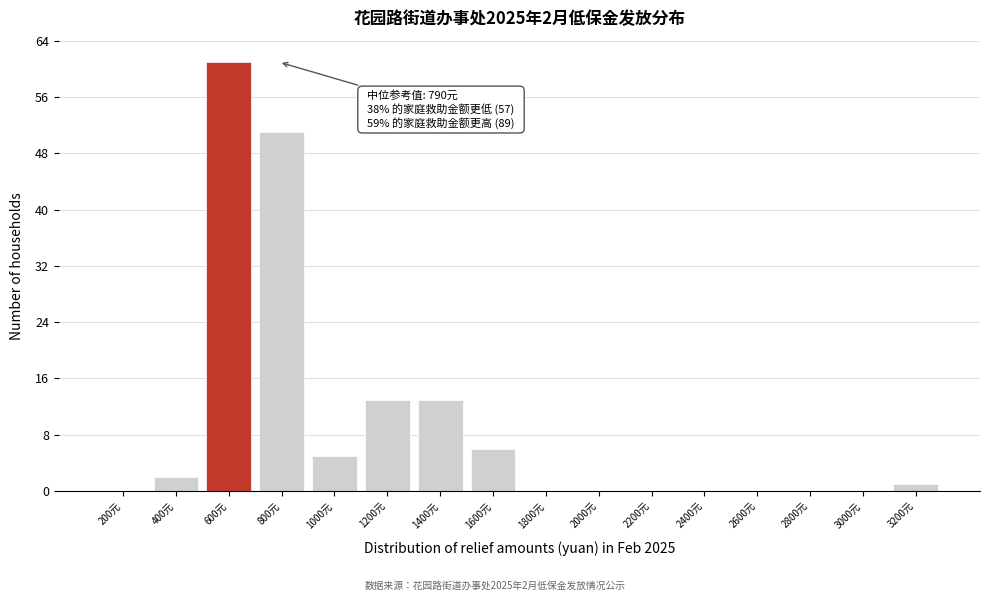

Reading left to right, extract all data points from this chart.

200元=0	400元=2	600元=61	800元=51	1000元=5	1200元=13	1400元=13	1600元=6	1800元=0	2000元=0	2200元=0	2400元=0	2600元=0	2800元=0	3000元=0	3200元=1